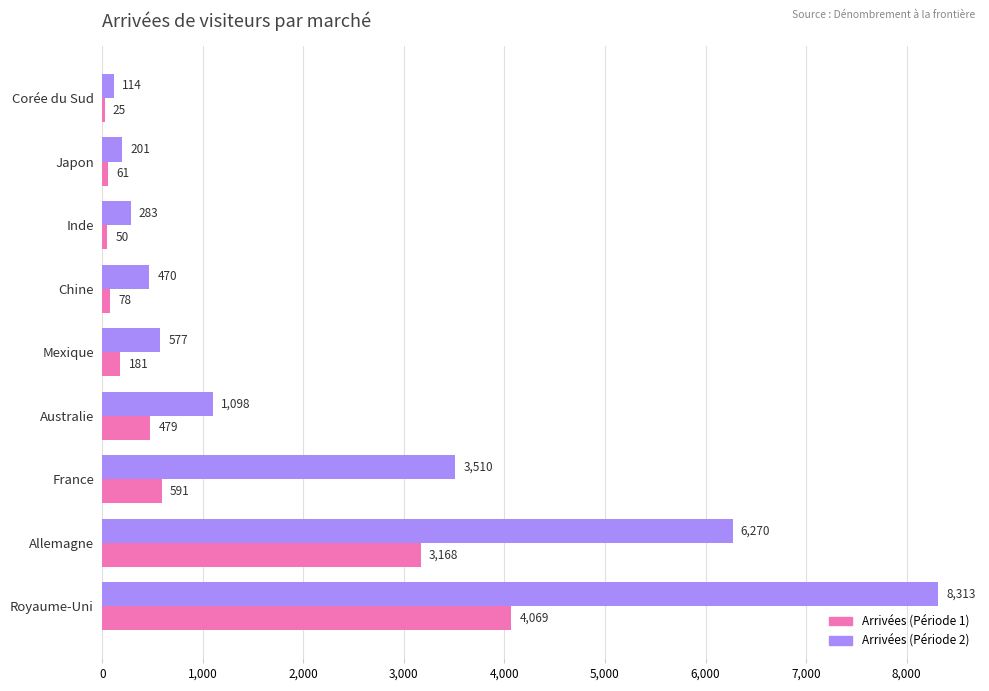

The Arrivées (Période 2) series shows 201 at Japon. True or false?

True